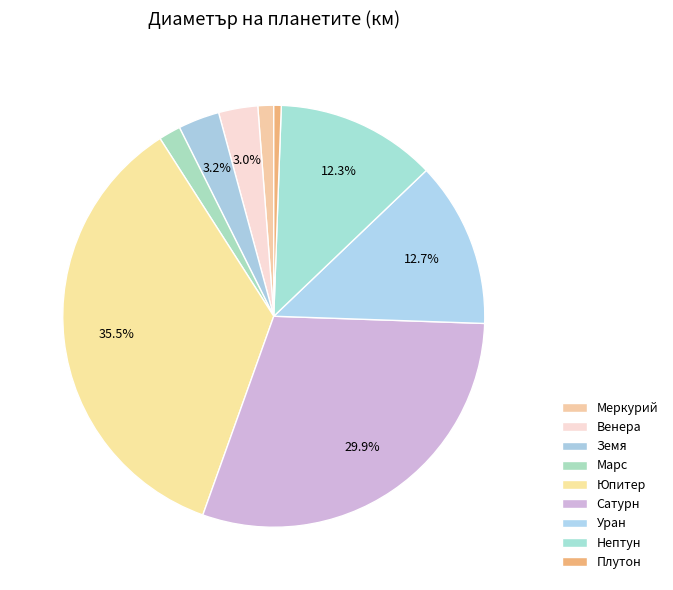

Which slice is the smallest?

Плутон